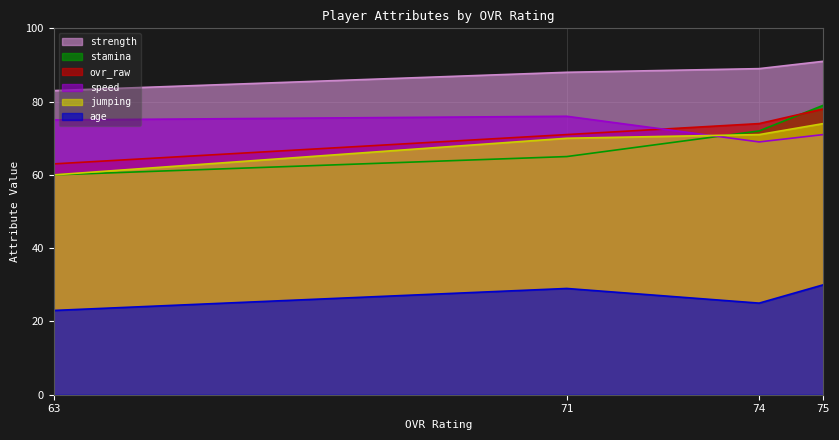

Count the number of categories in the chart.

4